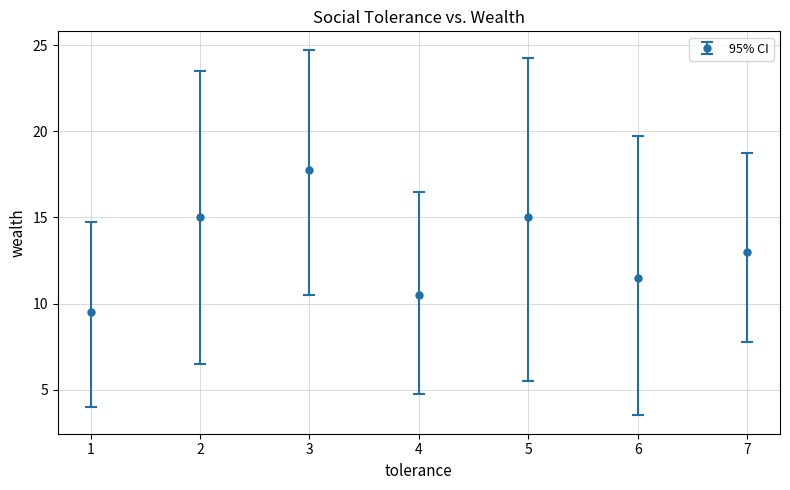

What is the value of the 1st point from the left?

9.5